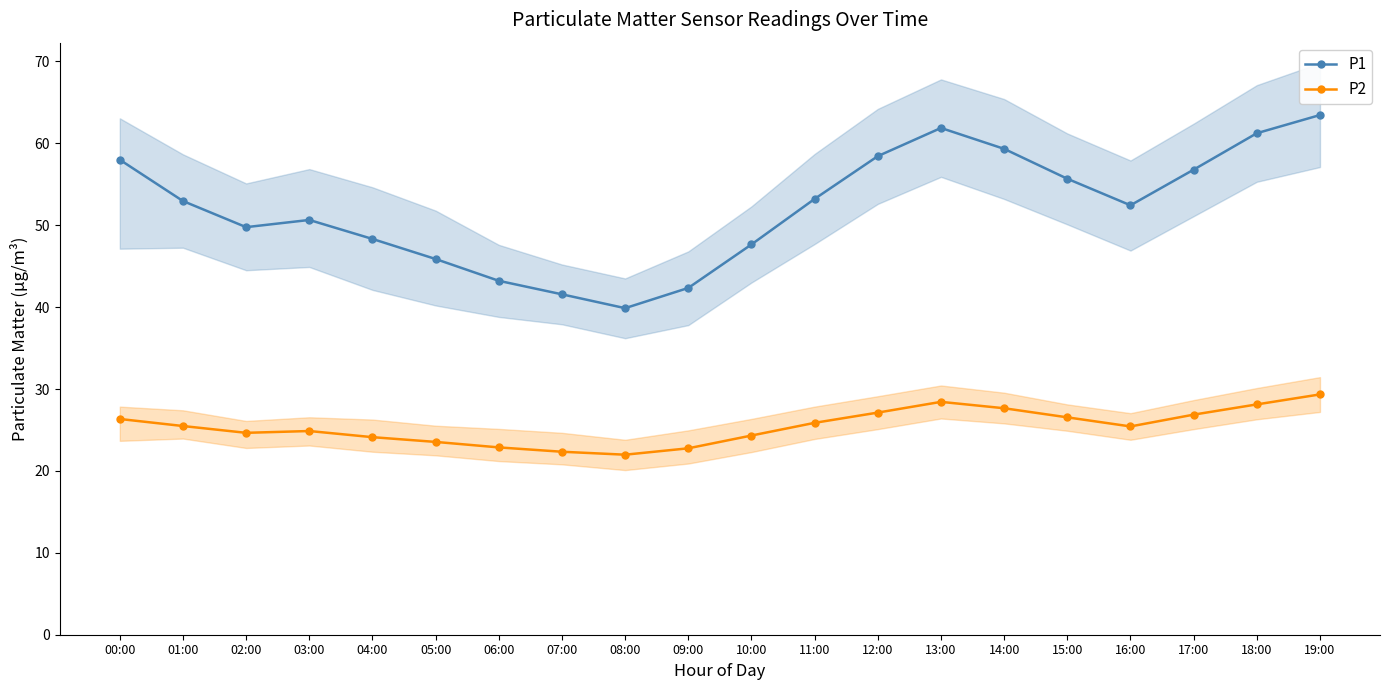

Reading left to right, transcribe all the data shown in this chart.

P1: 58.0	53.0	49.8	50.6	48.3	45.9	43.2	41.6	39.9	42.3	47.6	53.2	58.4	61.9	59.3	55.7	52.4	56.8	61.2	63.5
P2: 26.3	25.5	24.6	24.9	24.1	23.5	22.9	22.3	22.0	22.8	24.3	25.9	27.1	28.4	27.6	26.5	25.4	26.9	28.1	29.3